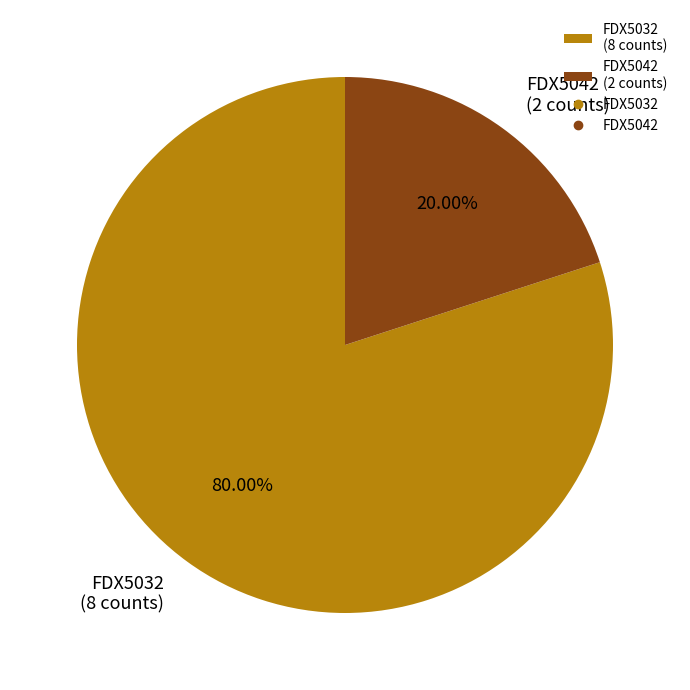

How many segments does this pie chart have?

2